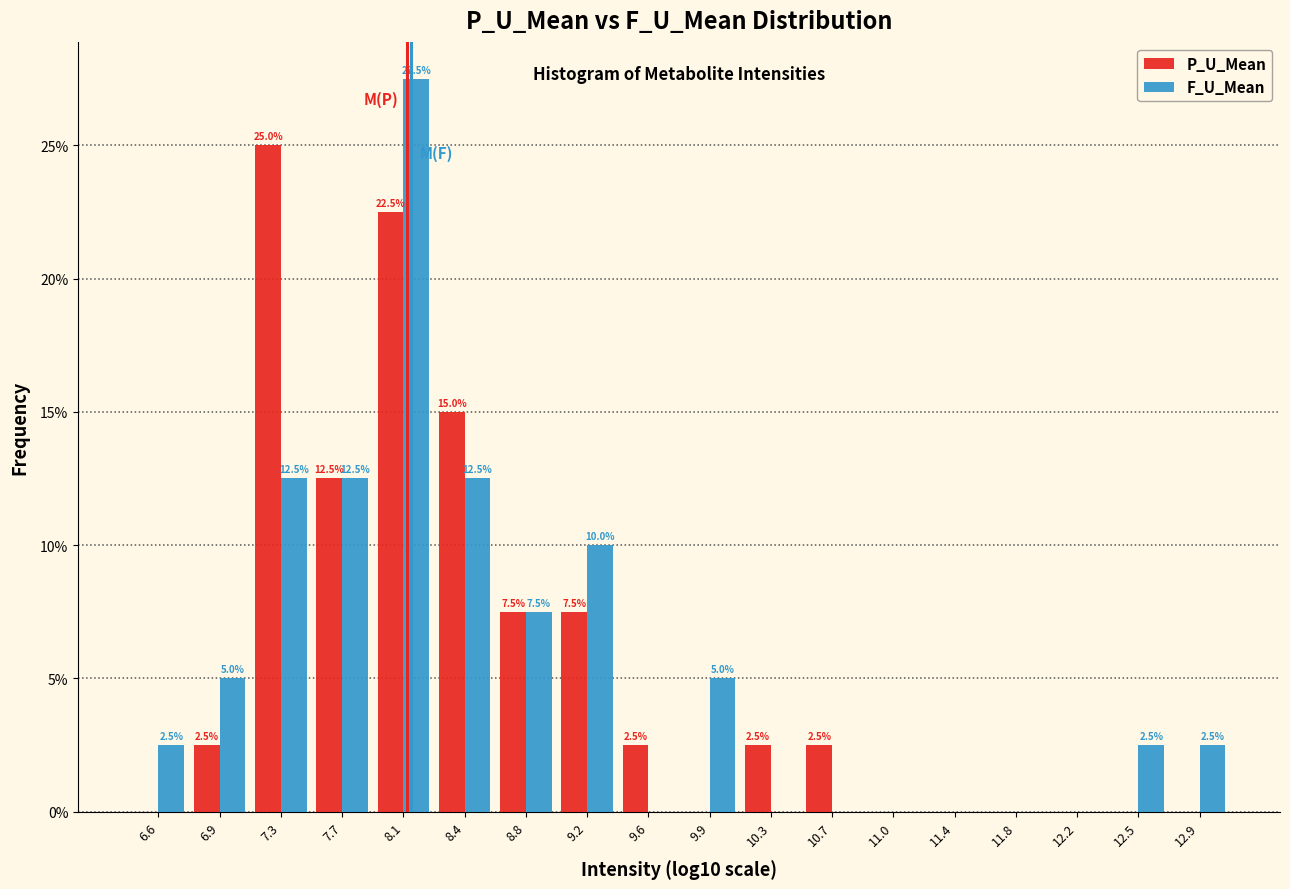

Reading left to right, list all the values displayed in this chart.

P_U_Mean: 6.6=0.0	6.9=2.5	7.3=25.0	7.7=12.5	8.1=22.5	8.4=15.0	8.8=7.5	9.2=7.5	9.6=2.5	9.9=0.0	10.3=2.5	10.7=2.5	11.0=0.0	11.4=0.0	11.8=0.0	12.2=0.0	12.5=0.0	12.9=0.0
F_U_Mean: 6.6=2.5	6.9=5.0	7.3=12.5	7.7=12.5	8.1=27.5	8.4=12.5	8.8=7.5	9.2=10.0	9.6=0.0	9.9=5.0	10.3=0.0	10.7=0.0	11.0=0.0	11.4=0.0	11.8=0.0	12.2=0.0	12.5=2.5	12.9=2.5